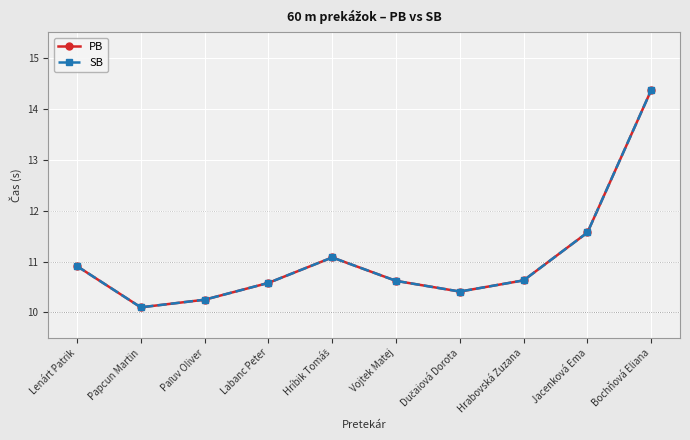

Does the chart have visible grid lines?

Yes